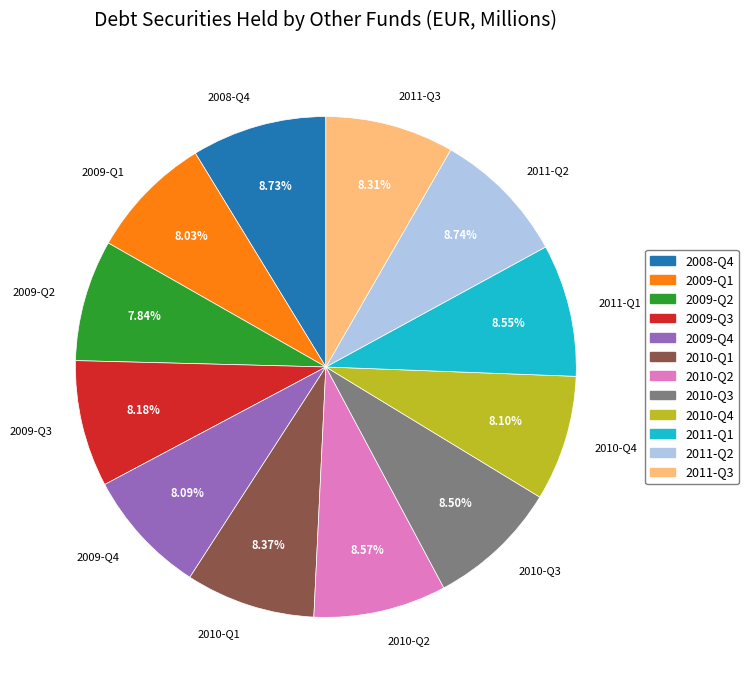

Do 2009-Q4 and 2011-Q2 together represent more than half of the pie?

No